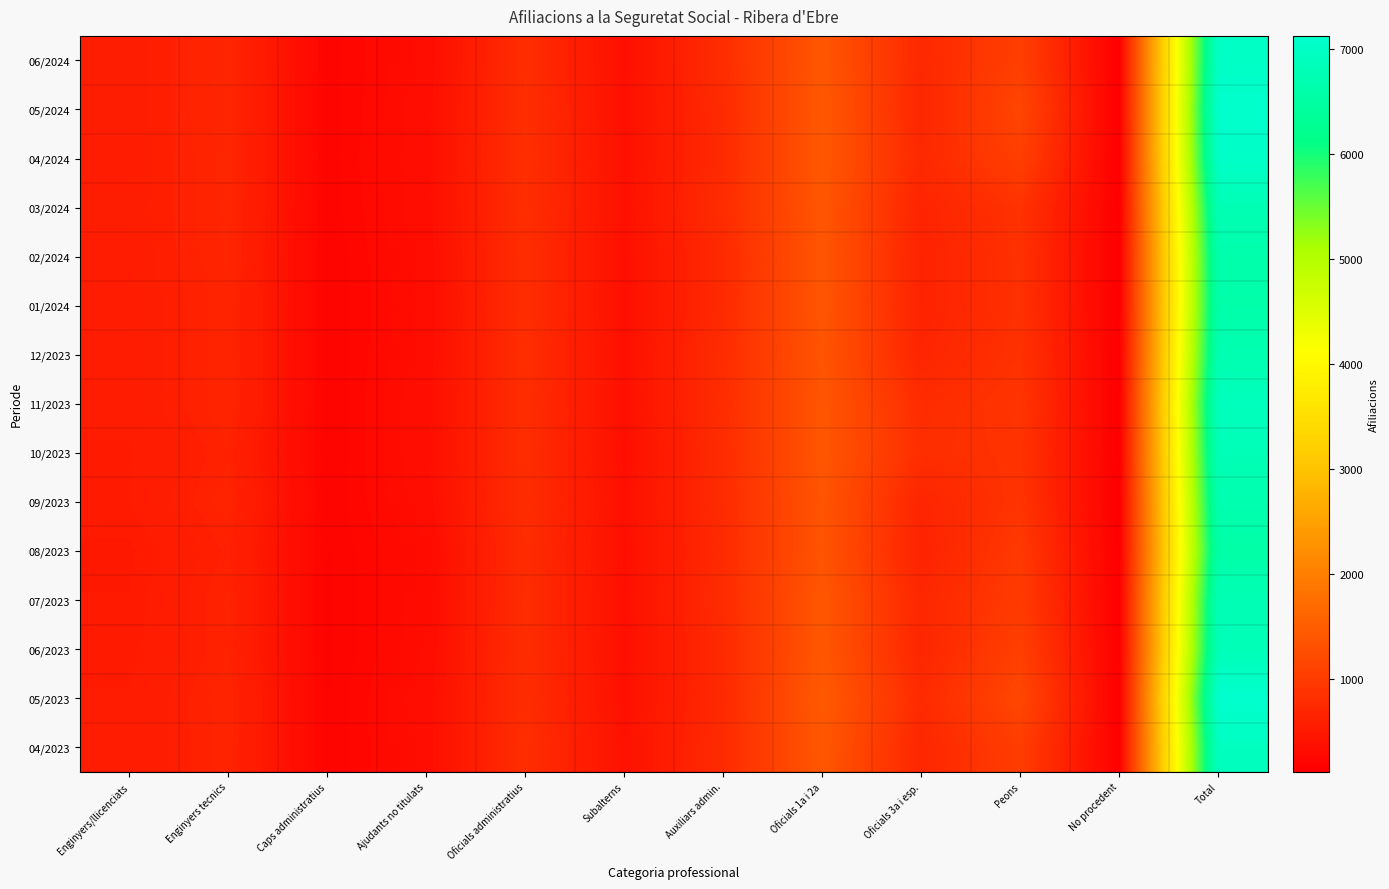

Rank the series at Oficials 3a i esp. from lowest to highest value.

02/2024, 01/2024, 08/2023, 03/2024, 12/2023, 09/2023, 06/2023, 04/2023, 05/2024, 07/2023, 06/2024, 04/2024, 05/2023, 11/2023, 10/2023